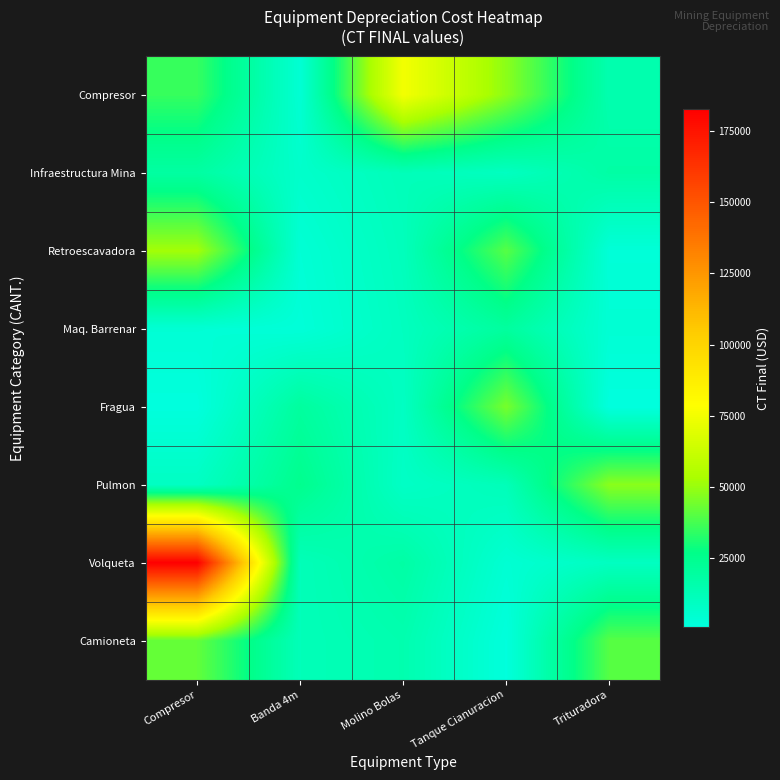

What is the maximum value shown in the chart?

182784.0